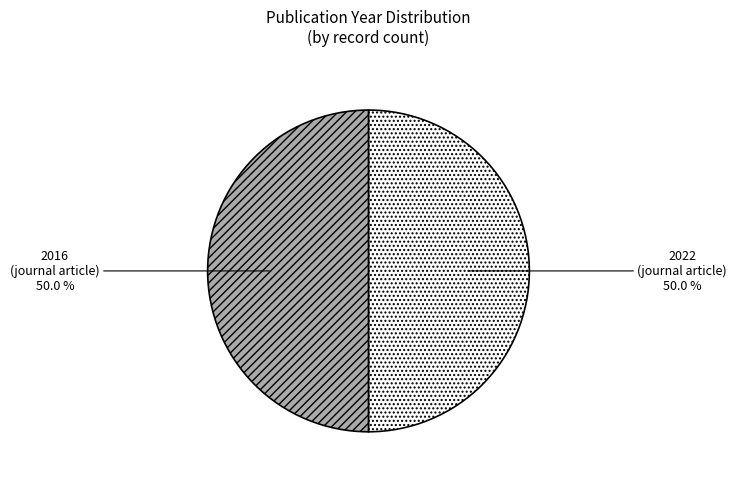

What is the ratio of the value at 2022 (journal article) to the value at 2016 (journal article)?

1.0